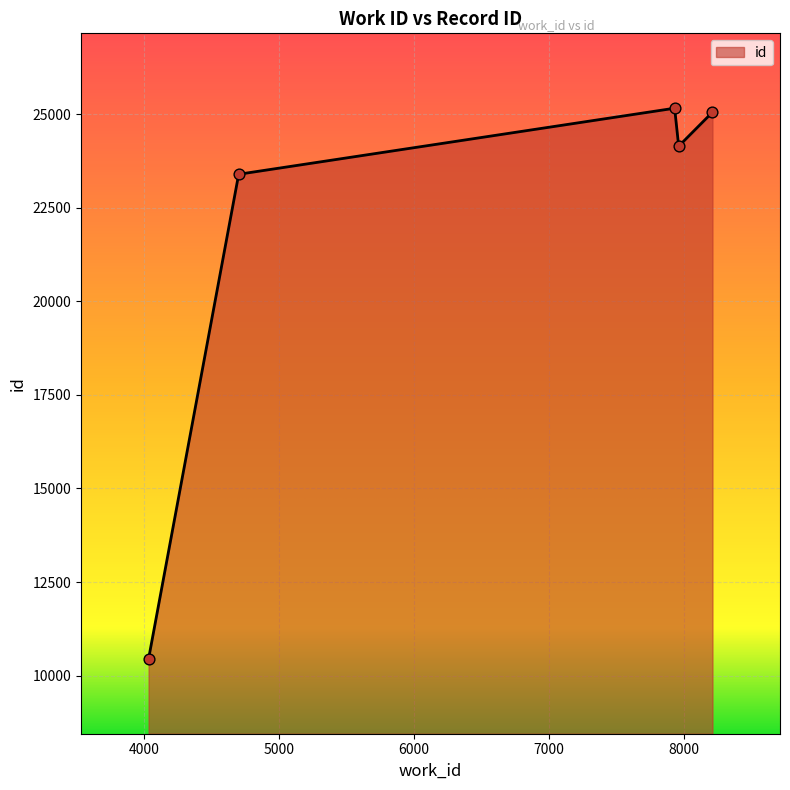

What is the maximum value shown in the chart?

25155